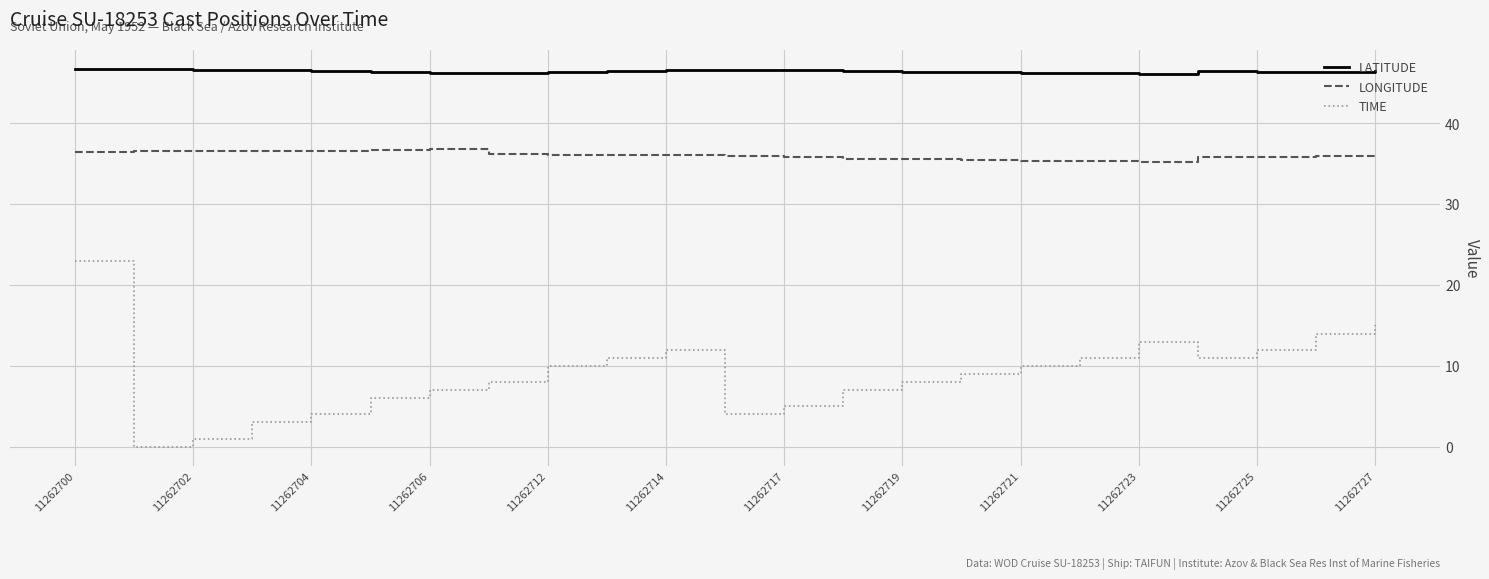

What is the highest value of the LONGITUDE series?

36.8